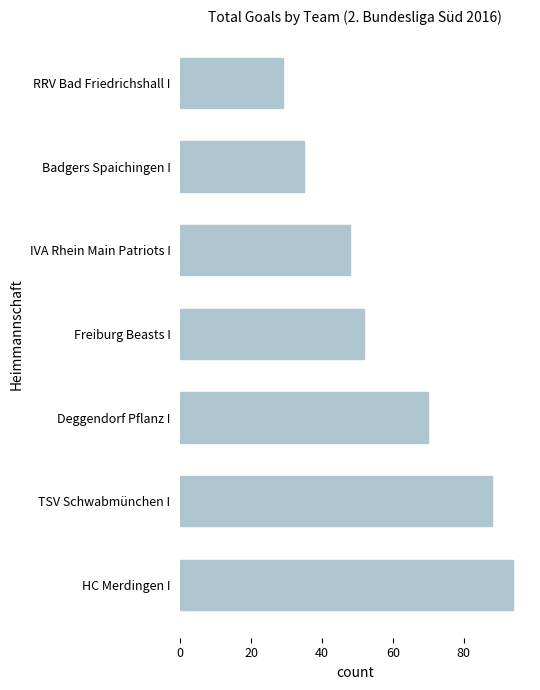

What is the greatest value displayed?

94